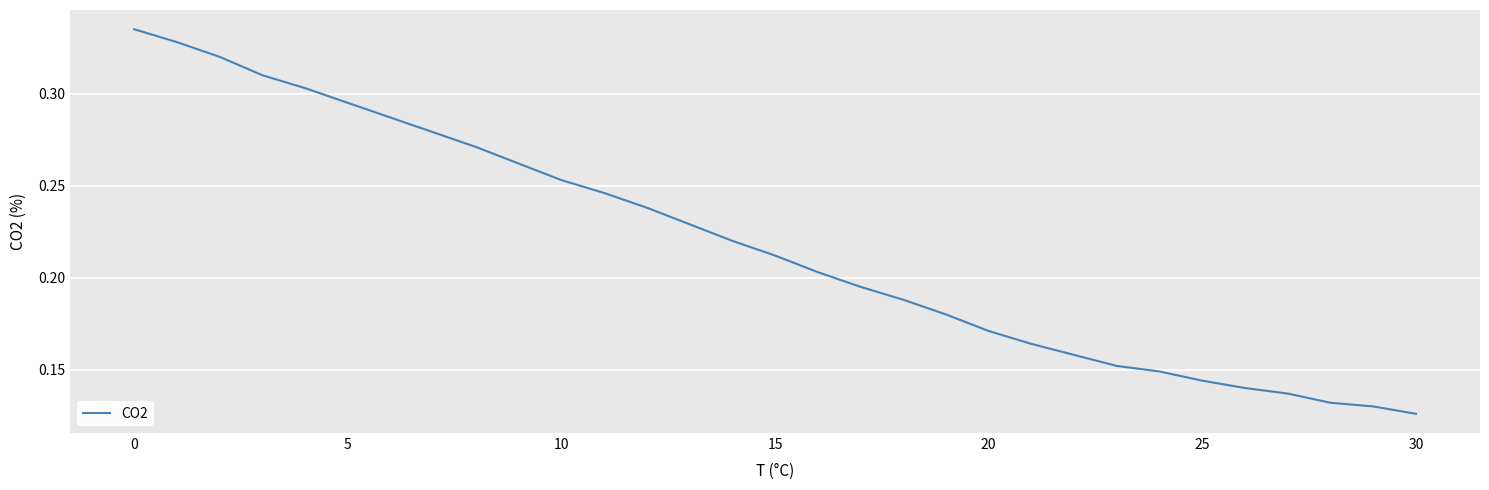

Count the values in the range 0 to 1.

31